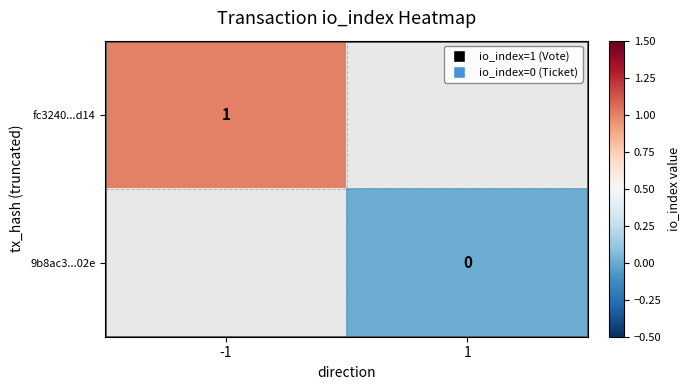

What is the maximum value shown in the chart?

1.0